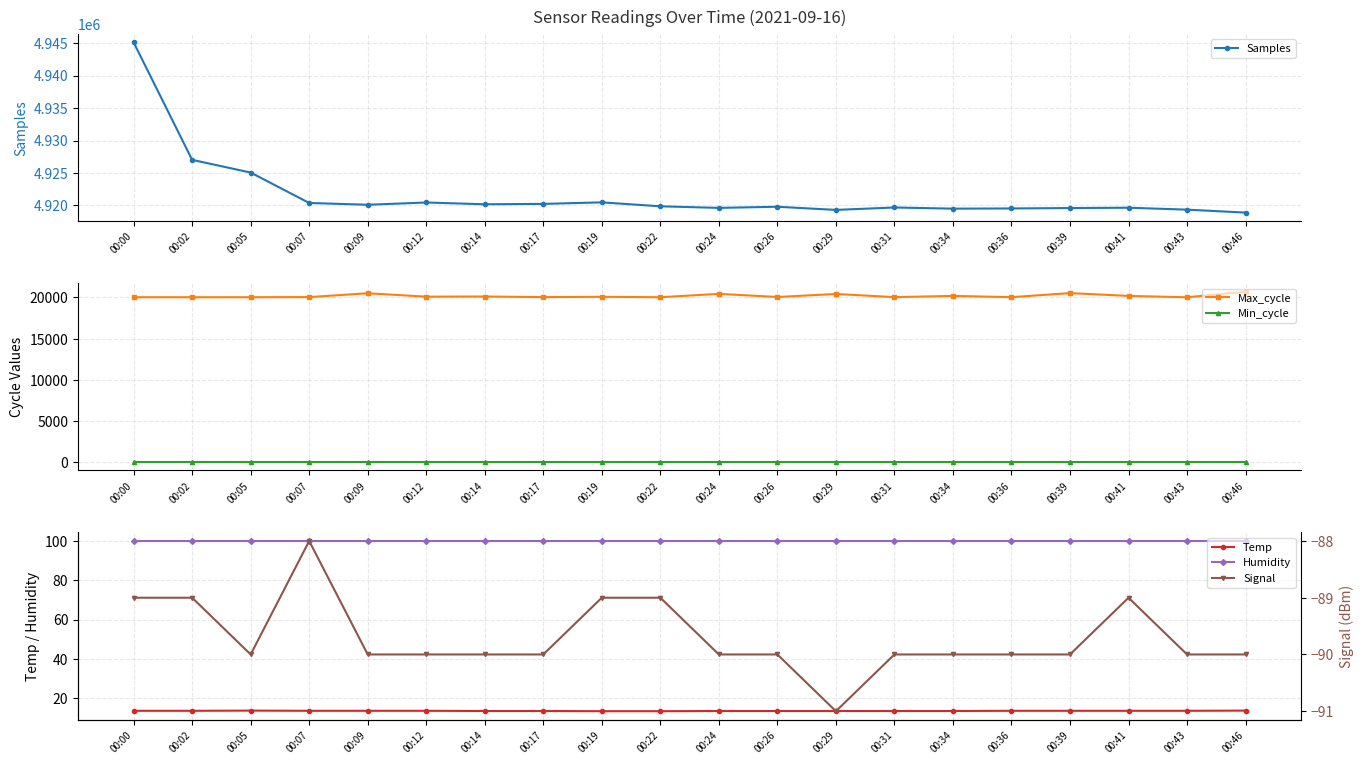

Reading left to right, list all the values displayed in this chart.

Samples: 4945100.0	4927024.0	4925068.0	4920390.0	4920113.0	4920462.0	4920186.0	4920248.0	4920483.0	4919876.0	4919633.0	4919808.0	4919322.0	4919693.0	4919515.0	4919546.0	4919607.0	4919658.0	4919361.0	4918907.0
Max_cycle: 20032.0	20031.0	20031.0	20048.0	20513.0	20099.0	20118.0	20044.0	20082.0	20032.0	20438.0	20059.0	20426.0	20043.0	20191.0	20039.0	20531.0	20191.0	20026.0	20703.0
Min_cycle: 29.0	29.0	29.0	29.0	29.0	29.0	29.0	29.0	29.0	29.0	29.0	29.0	29.0	29.0	29.0	29.0	29.0	29.0	29.0	29.0
Temp: 13.6	13.6	13.7	13.6	13.6	13.6	13.5	13.5	13.4	13.4	13.5	13.5	13.5	13.5	13.5	13.6	13.6	13.6	13.6	13.7
Humidity: 99.9	99.9	99.9	99.9	99.9	99.9	99.9	99.9	99.9	99.9	99.9	99.9	99.9	99.9	99.9	99.9	99.9	99.9	99.9	99.9
Signal: -89.0	-89.0	-90.0	-88.0	-90.0	-90.0	-90.0	-90.0	-89.0	-89.0	-90.0	-90.0	-91.0	-90.0	-90.0	-90.0	-90.0	-89.0	-90.0	-90.0